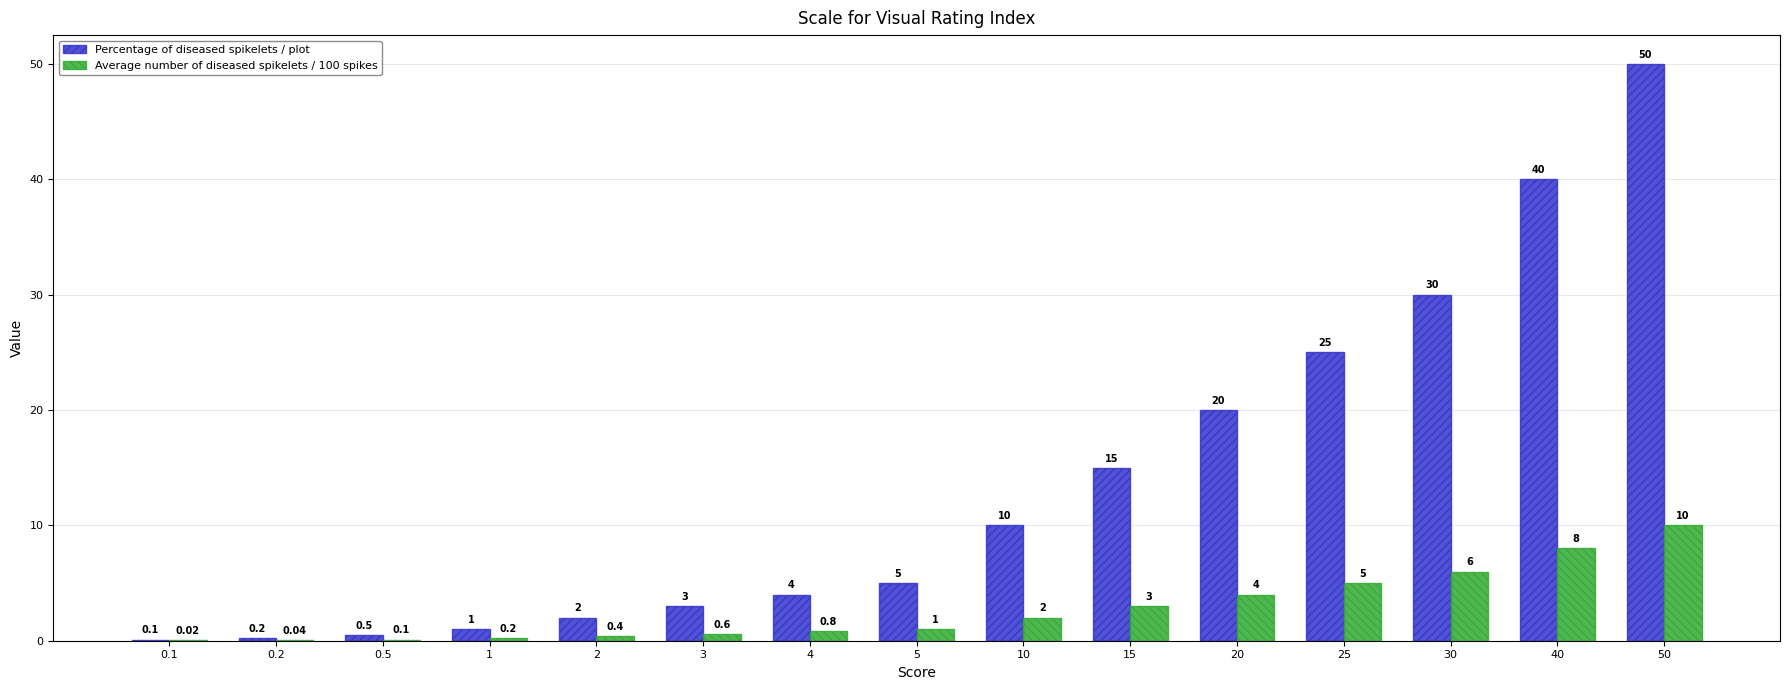

How many groups of bars are there?

15